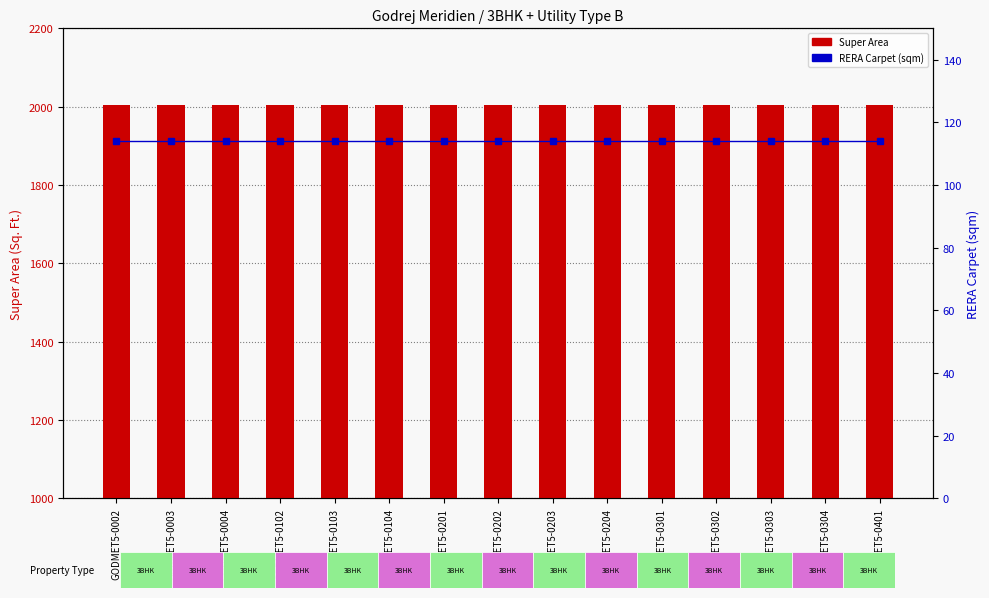

What is the sum of all Super Area values?

30066.0